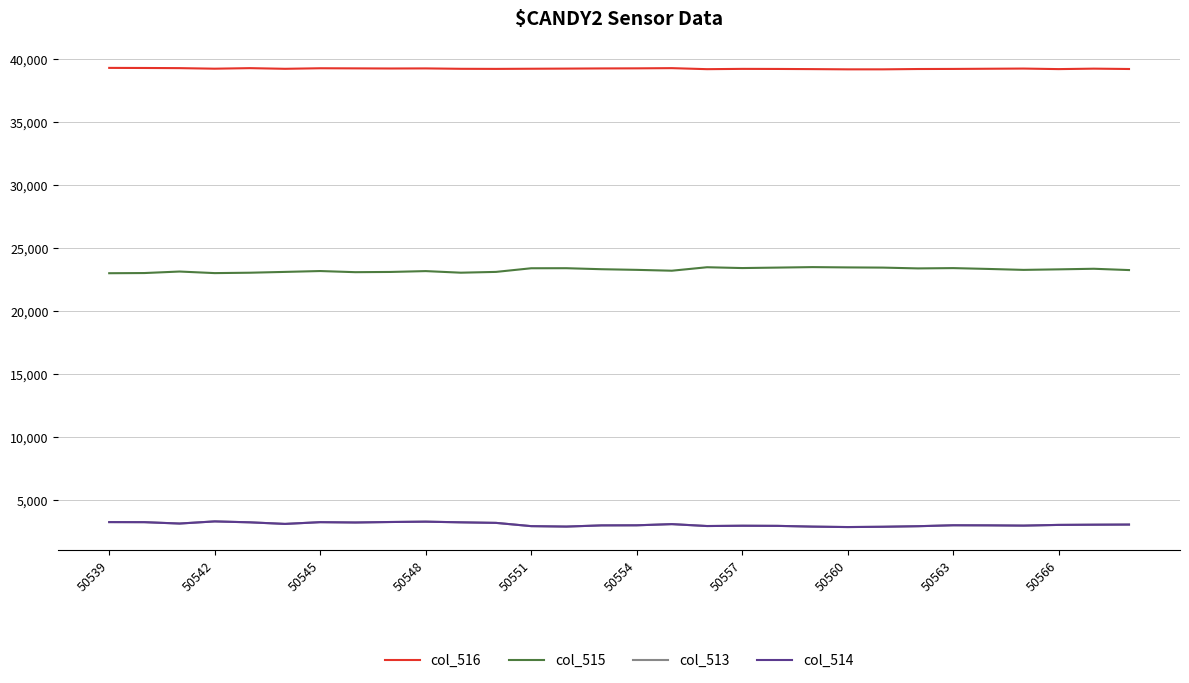

True or false: col_516 and col_514 cross at least once.

False